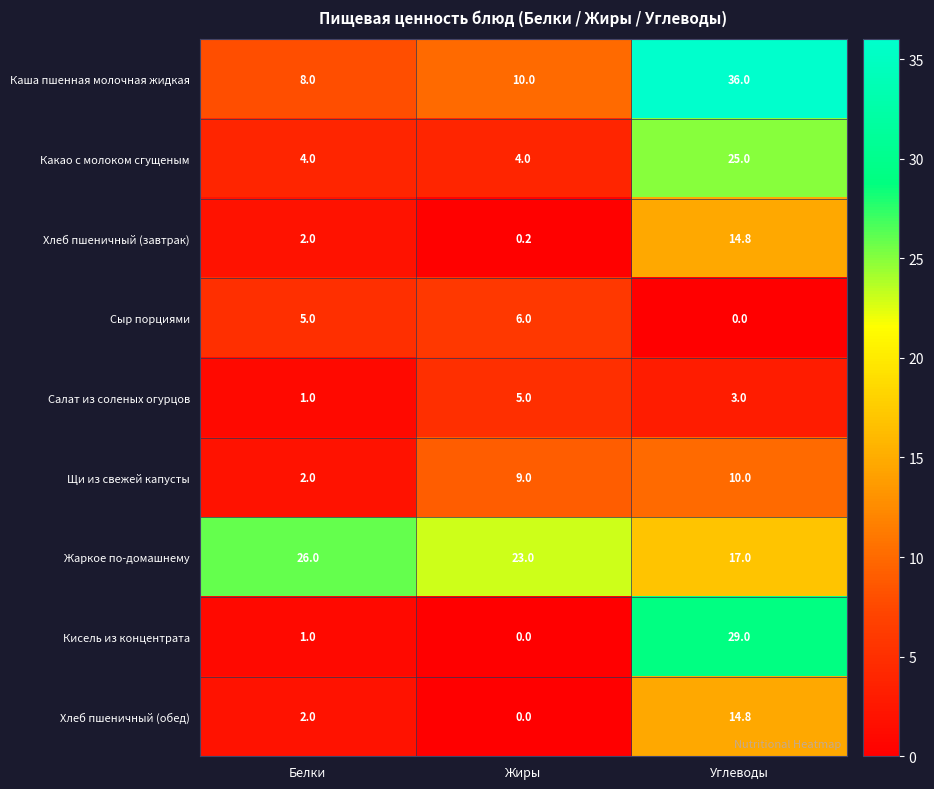

Is it true that Кисель из концентрата equals 0.0 at Жиры?

True